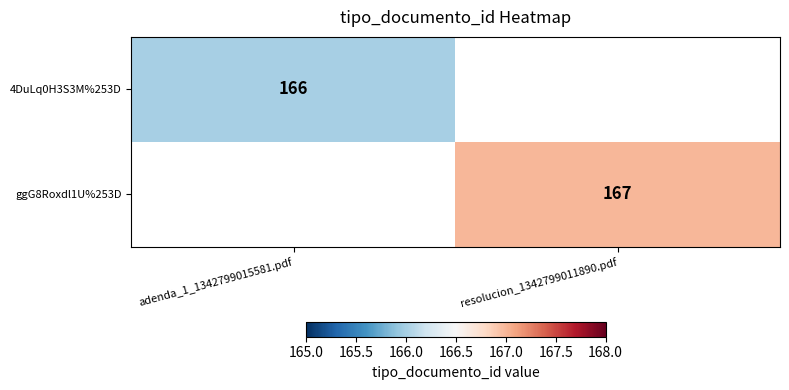

At how many categories does at least one series exceed 166?

1